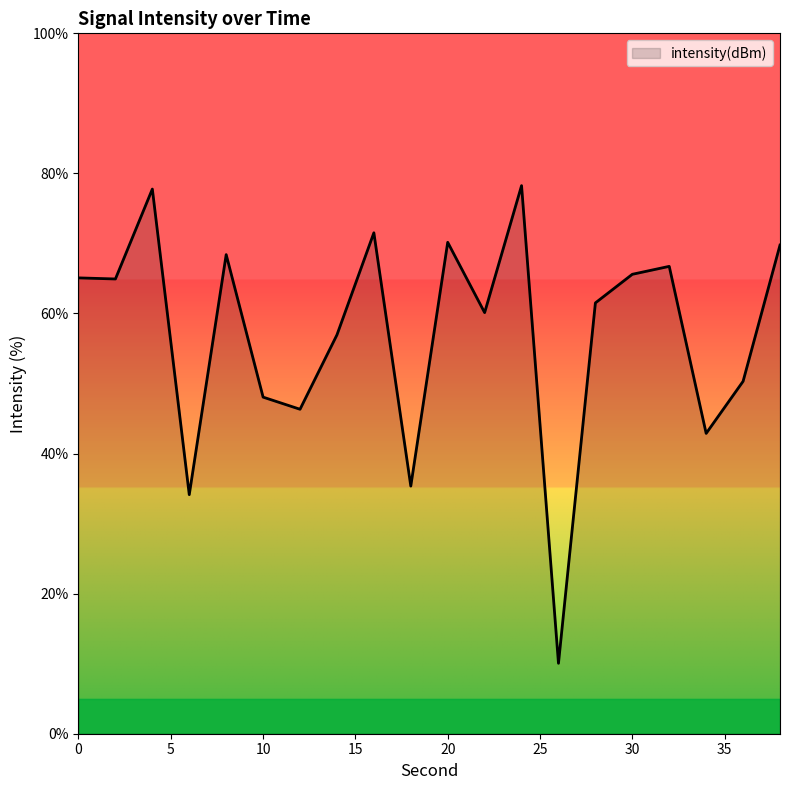

What is the difference between the maximum and minimum values?

68.2